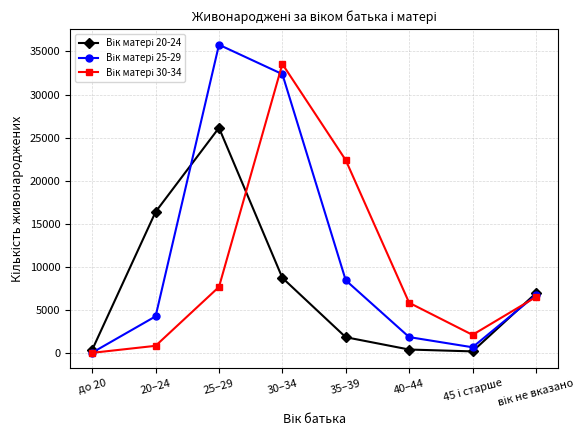

Is this an area chart (filled region under the line)?

No